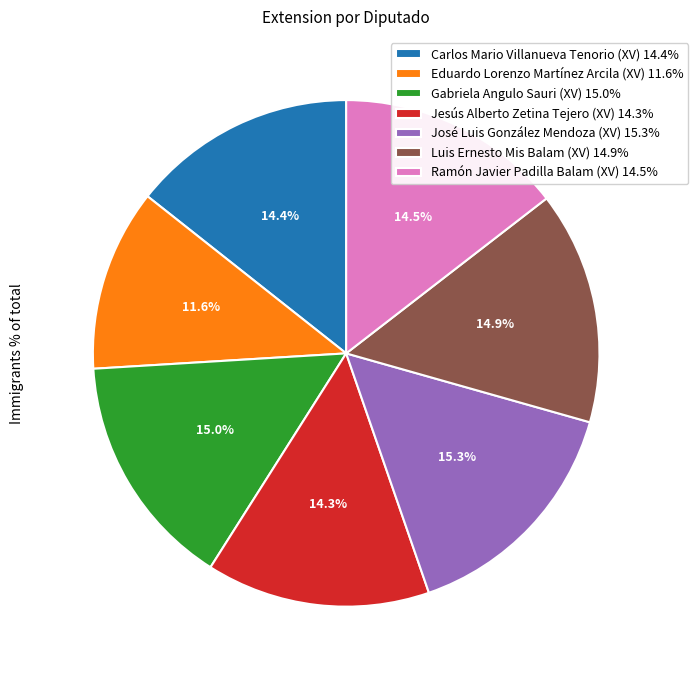

What percentage is NOT represented by Jesús Alberto Zetina Tejero (XV)?

85.7%